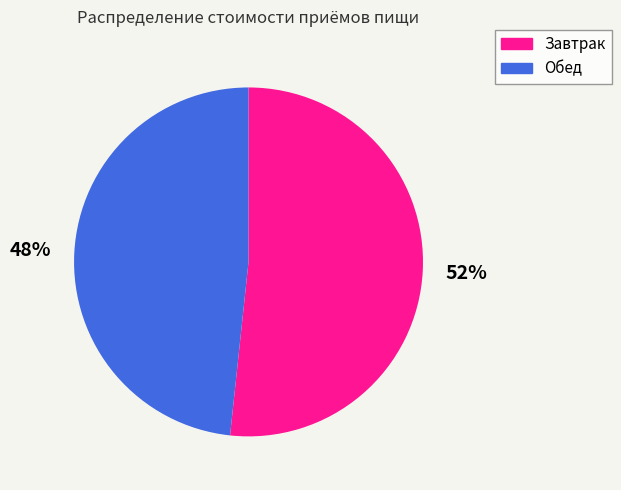

To the nearest percent, what percentage of the pie is Обед?

48%